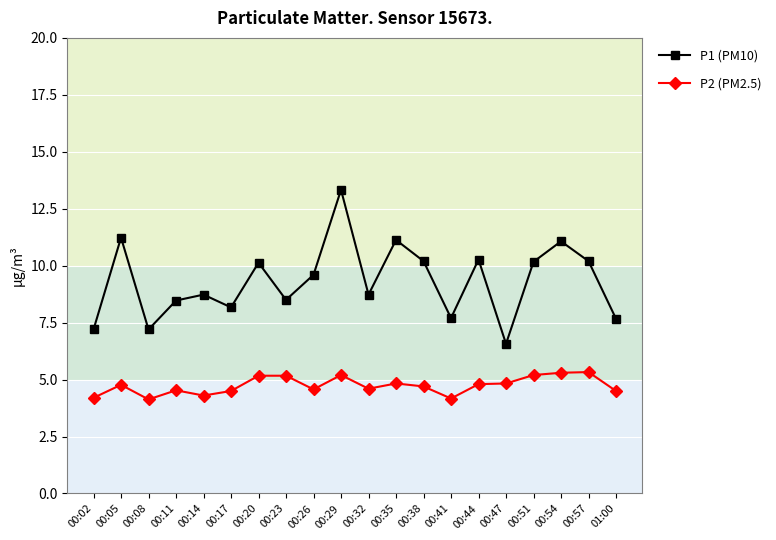

What is the average value of the P2 (PM2.5) series?

4.7